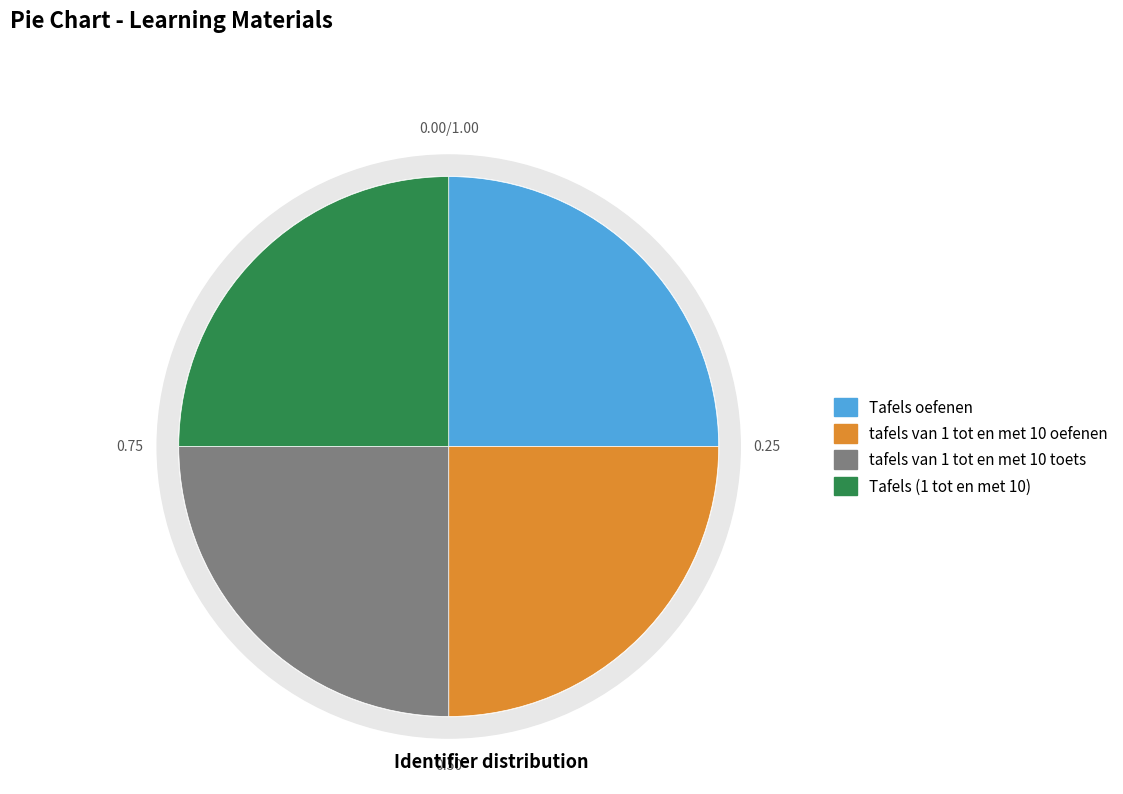

True or false: Tafels (1 tot en met 10) accounts for 25% of the total.

True